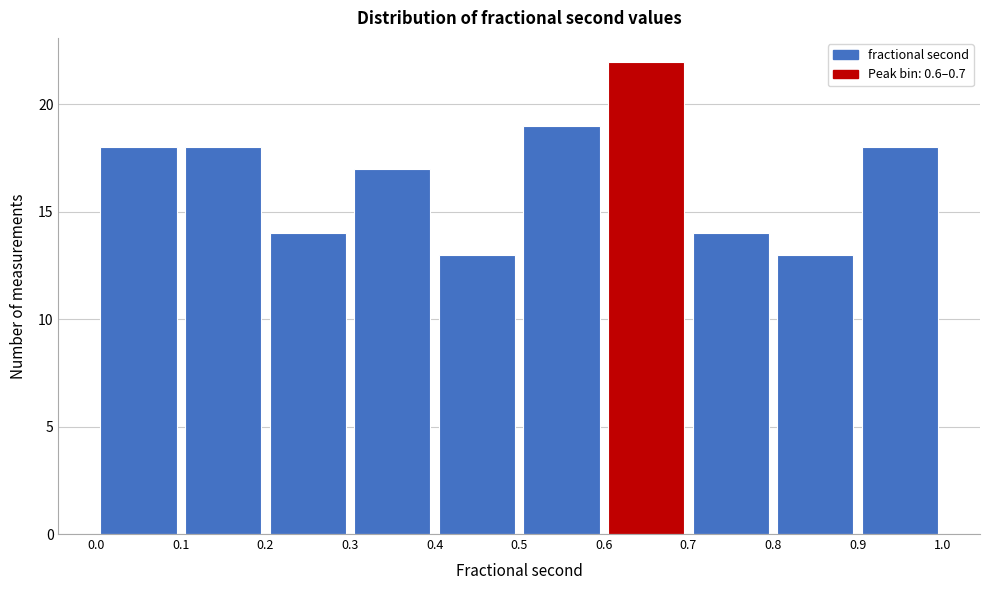

What is the height of the bar covering 0.6 to 0.7 on the x-axis? The values are not printed on the chart, so give them approximately, as read against the axis.

22